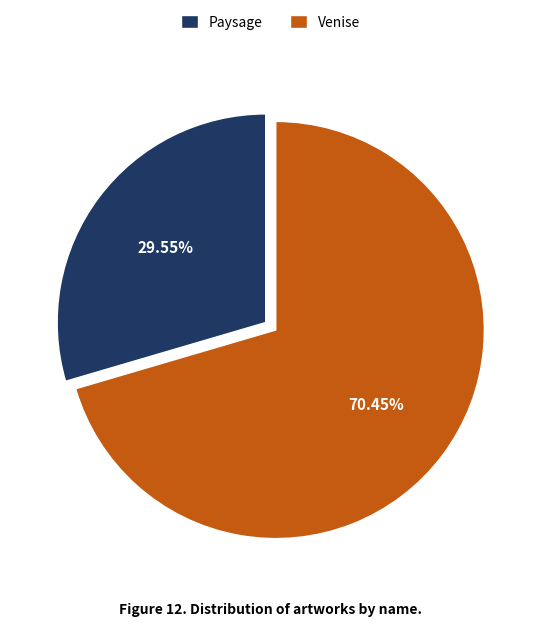

Which has a higher value, Paysage or Venise?

Venise